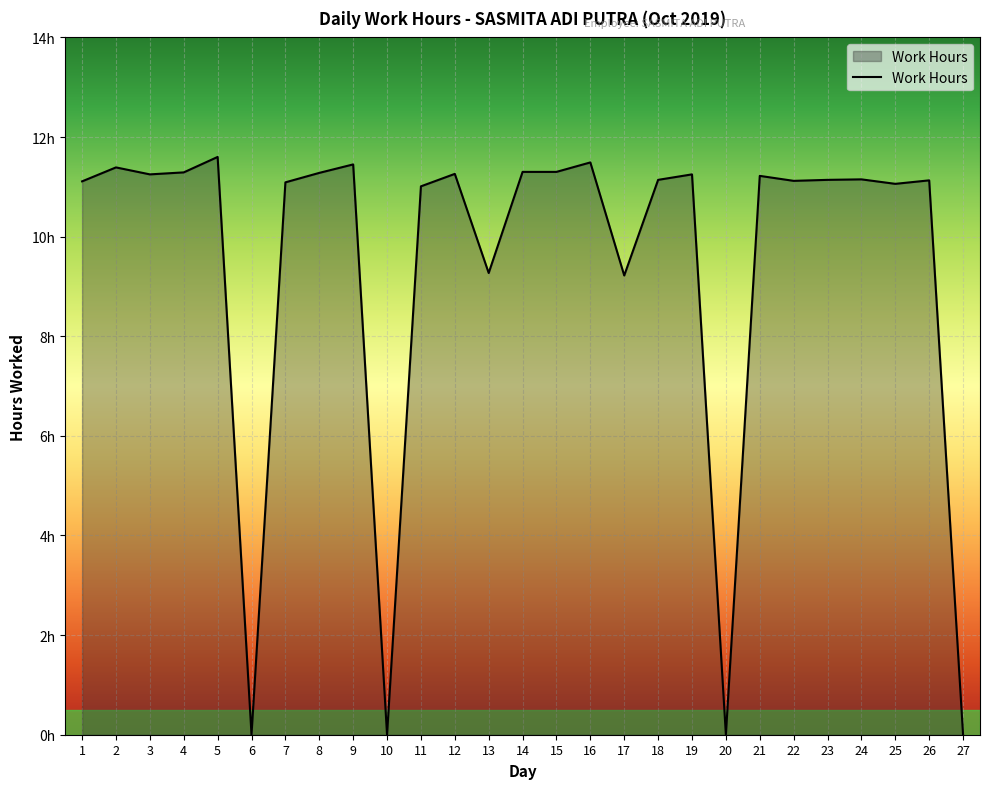

Does the chart have visible grid lines?

Yes